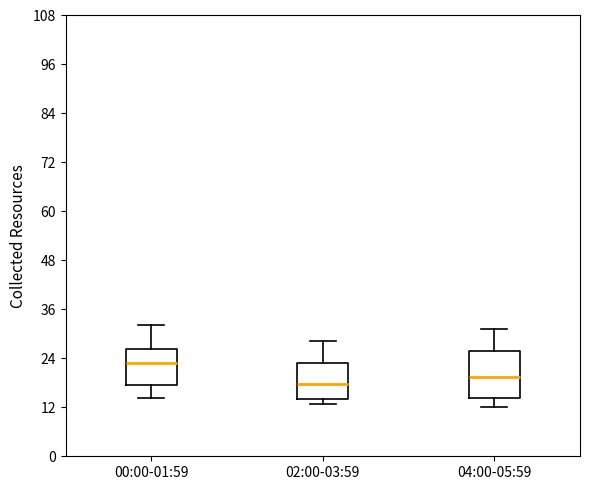

Where does the median line of the box for 04:00-05:59 sit on the y-axis? The values are not printed on the chart, so give them approximately, as read against the axis.

20